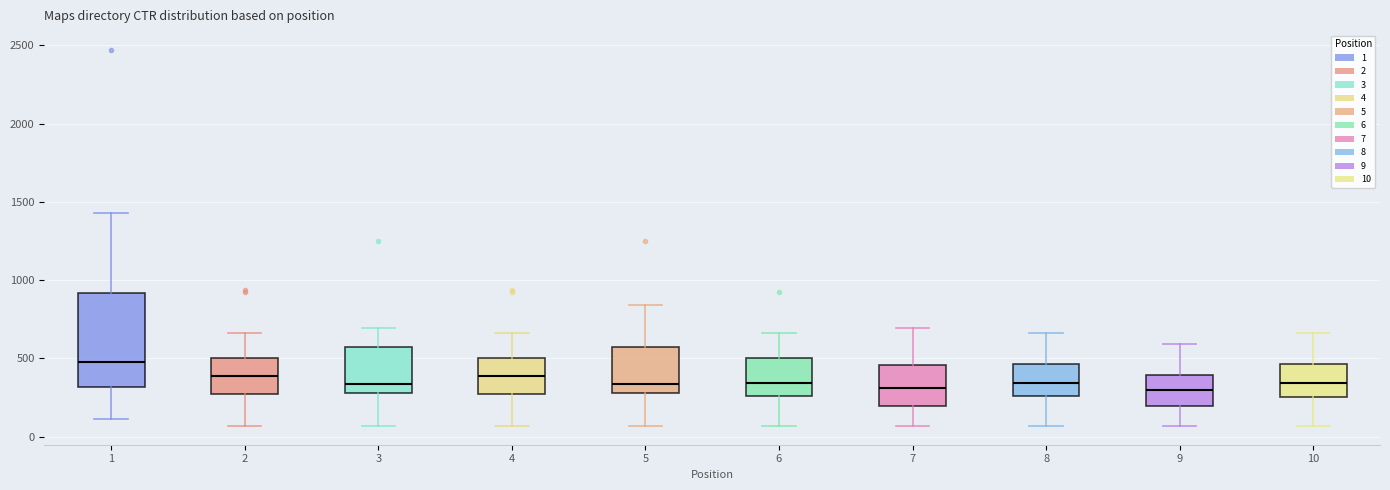

Comparing the boxes themselves (not the whiskers), which one is the tallest?

1